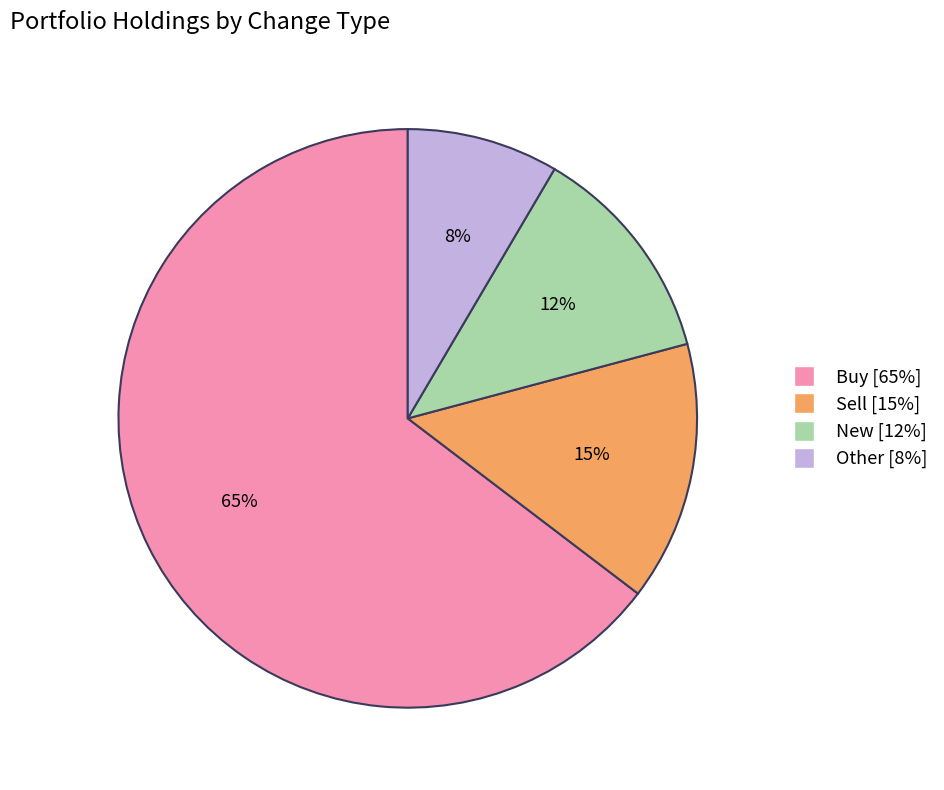

Which slice is the largest?

Buy